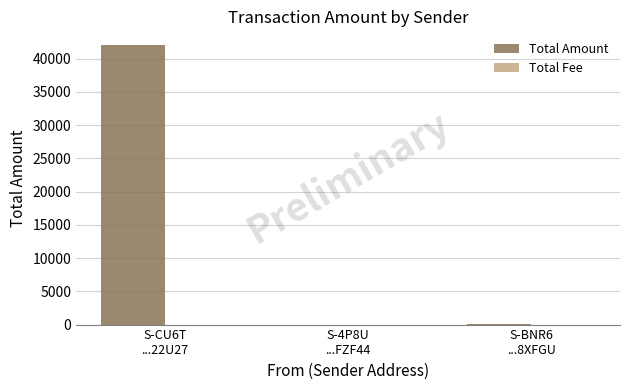

What is the greatest value displayed?

42000.0